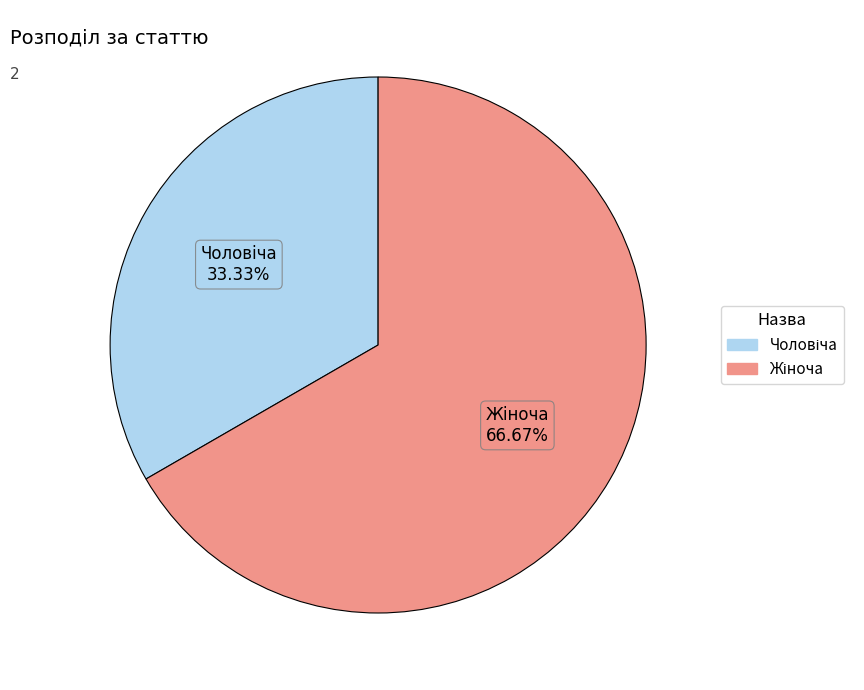

Is there any slice that represents more than half of the pie?

Yes